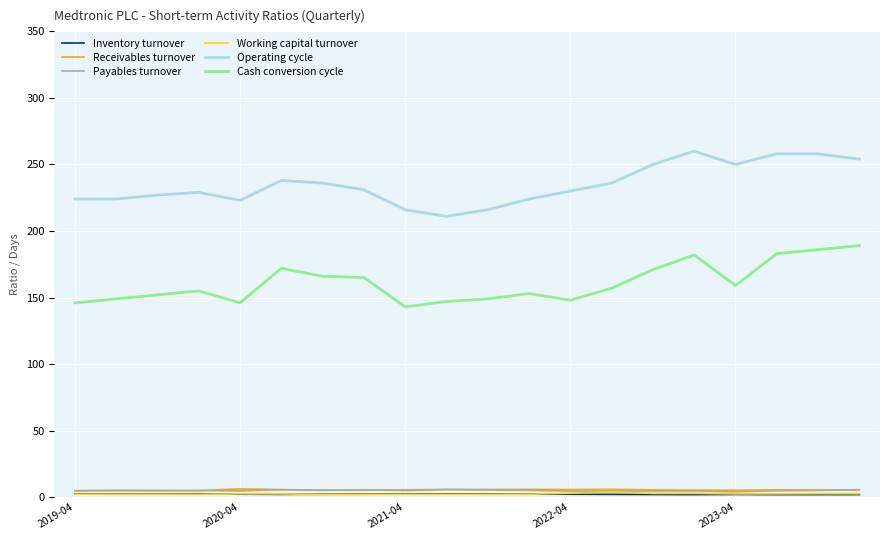

What is the highest value of the Operating cycle series?

260.0